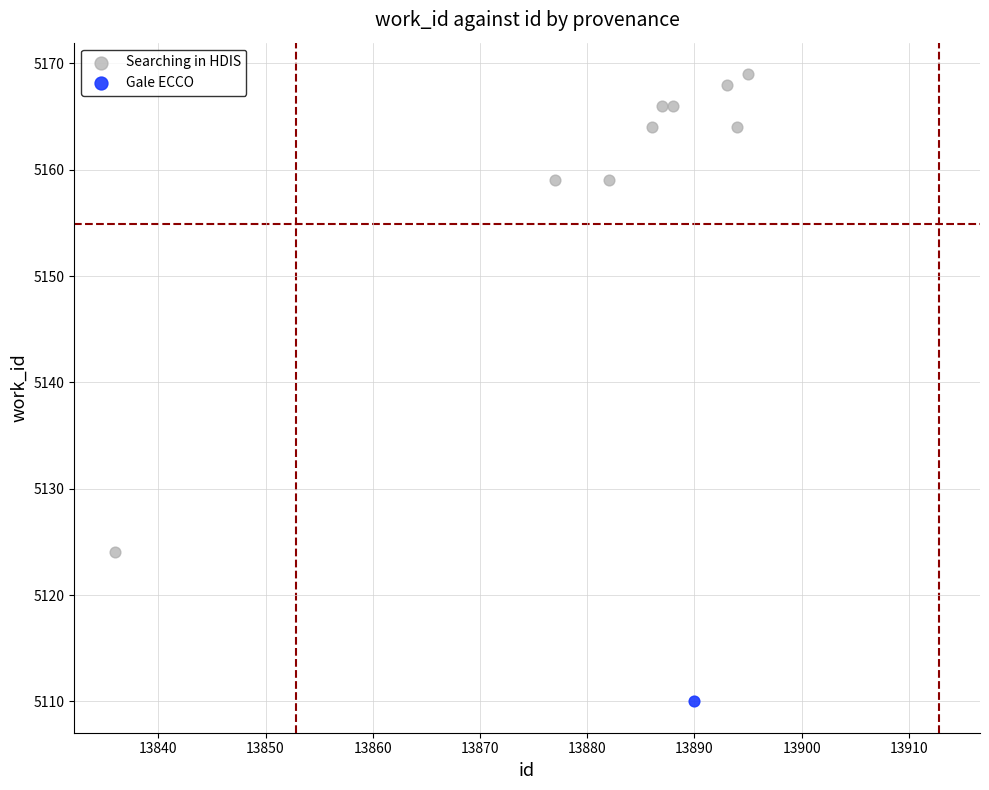

What are all the series names shown in the legend?

Searching in HDIS, Gale ECCO